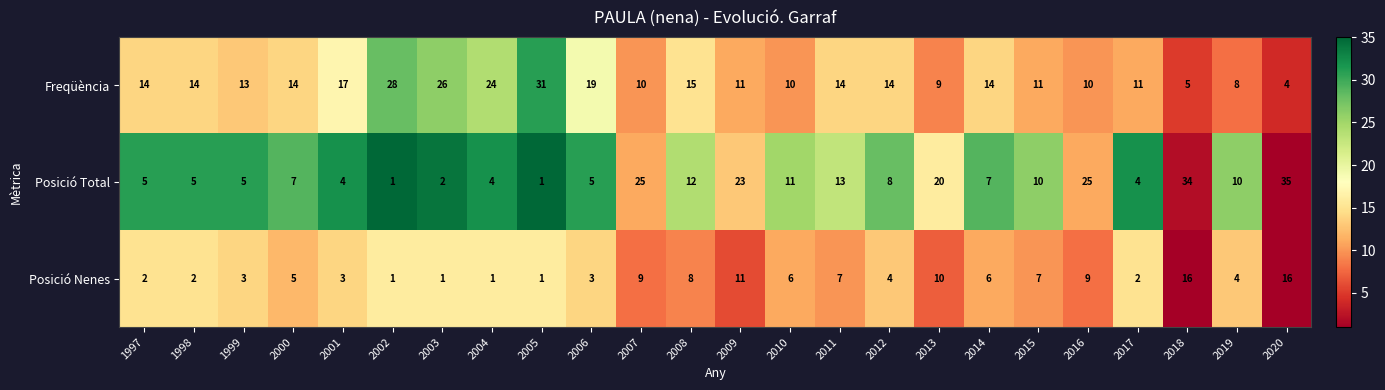

At 2006, list the series in order from largest to smallest.

Freqüència, Posició Total, Posició Nenes